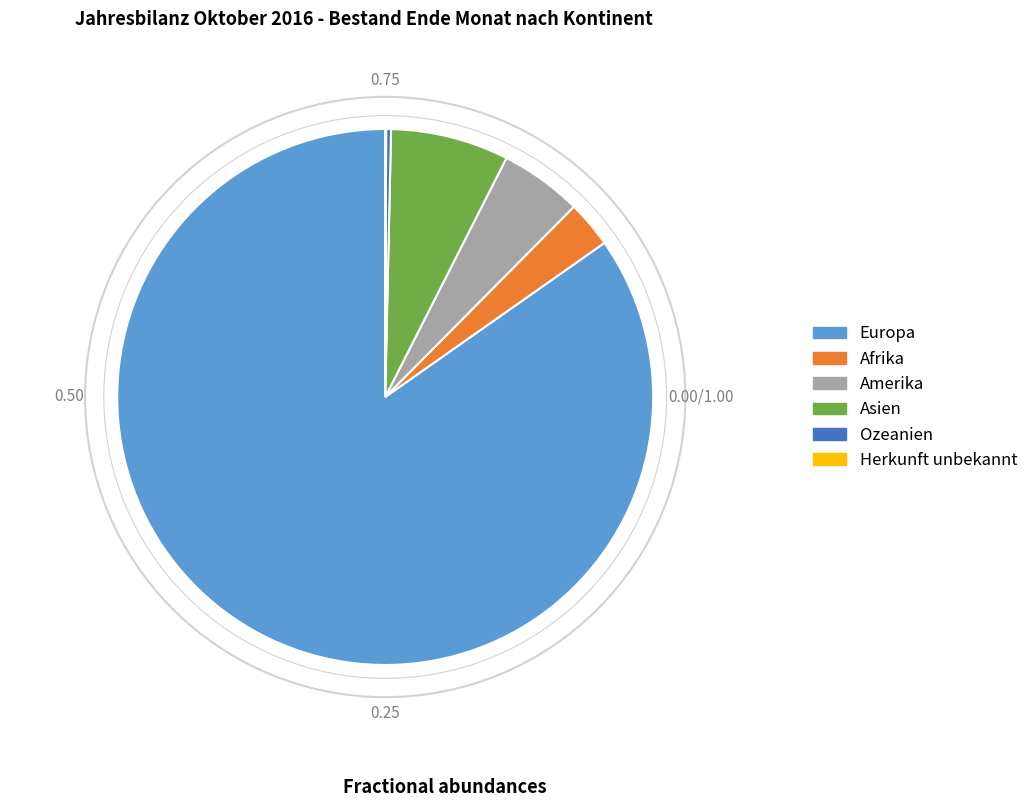

Is it true that Amerika is 5% of the pie?

True